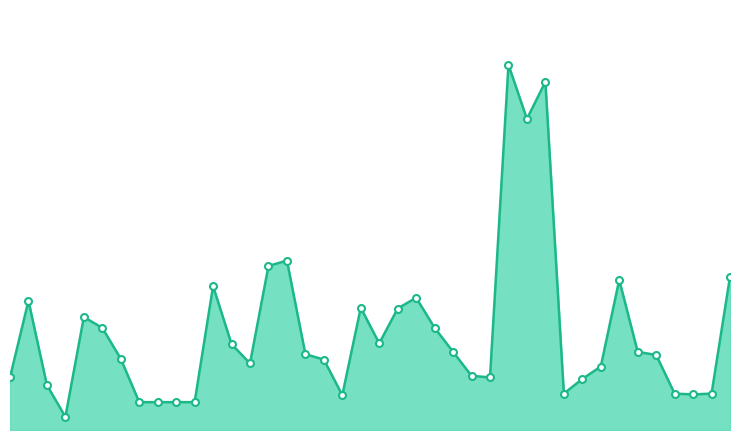

What is the average value?

127